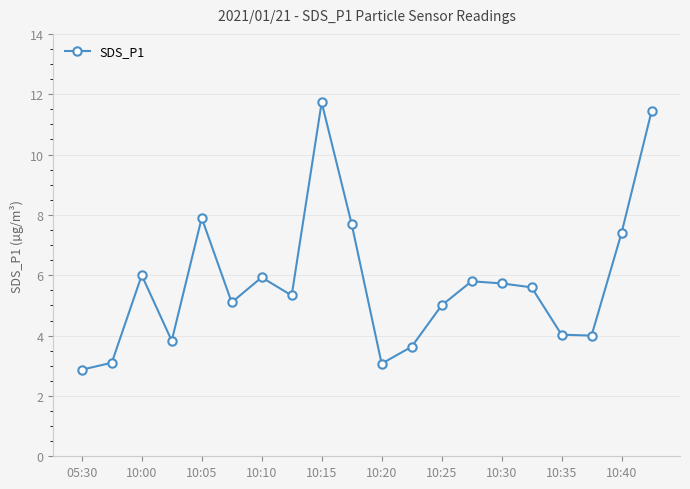

What is the smallest value displayed?

2.9